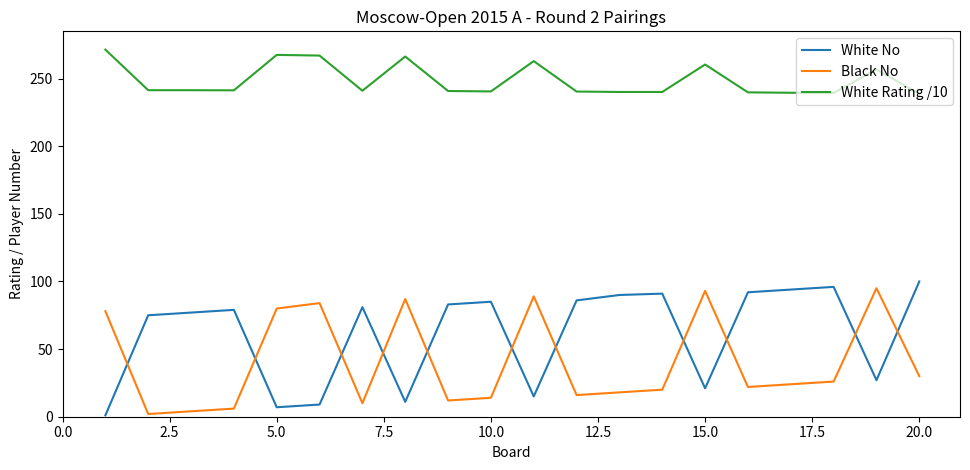

Which series has the largest total across all categories?

White Rating /10